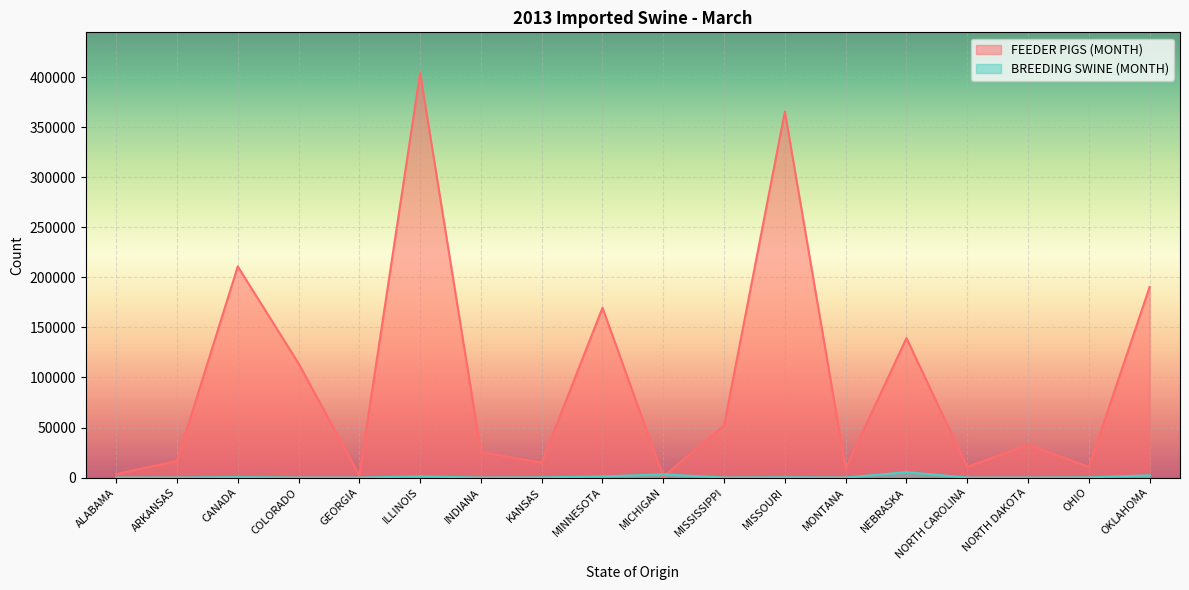

List the series in order of their overall mean, highest first.

FEEDER PIGS (MONTH), BREEDING SWINE (MONTH)